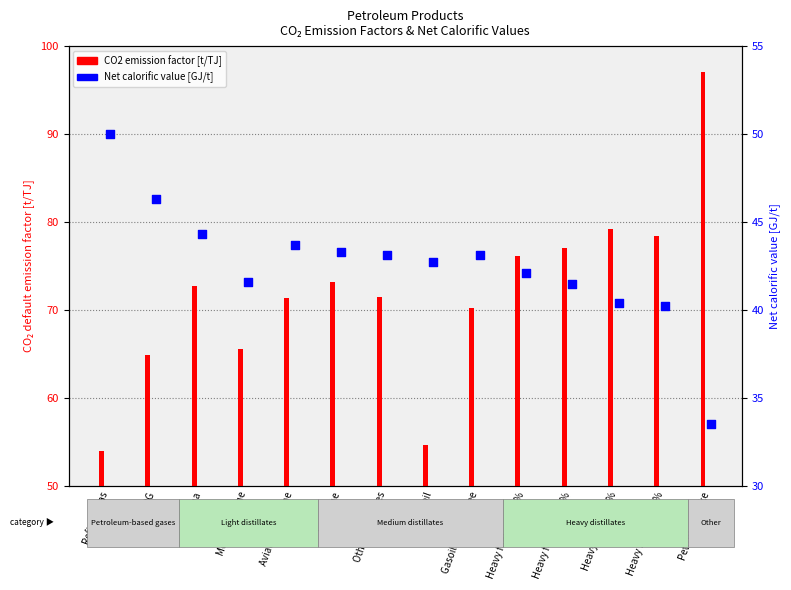

Is the value of Net calorific value [GJ/t] at Refinery gas greater than the value of CO2 emission factor [t/TJ] at Kerosene?

No